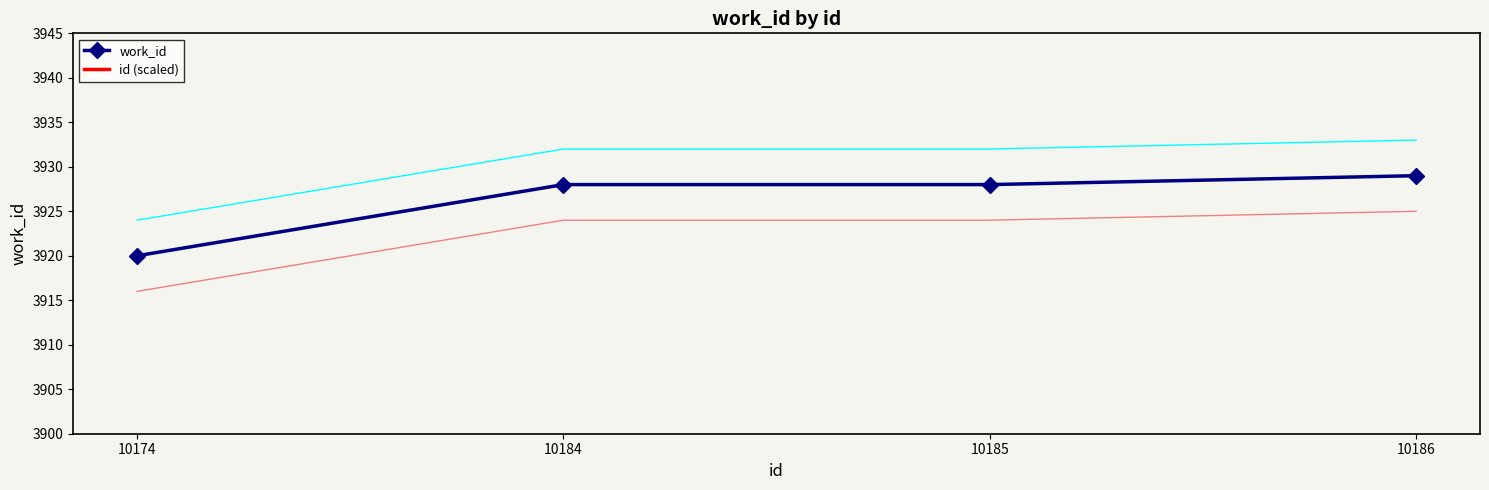

Is it true that id (scaled) equals 4420.7 at 10184?

False